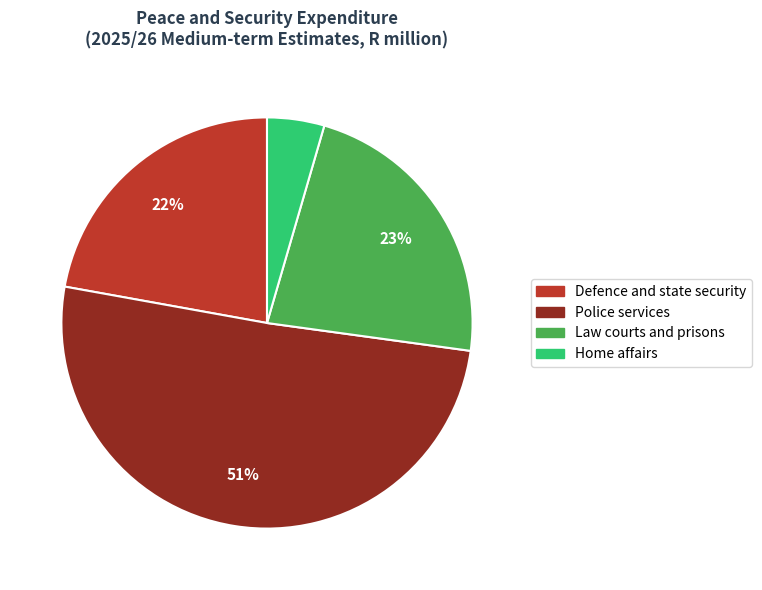

To the nearest percent, what is the difference between the Law courts and prisons and Defence and state security slice percentages?

1%